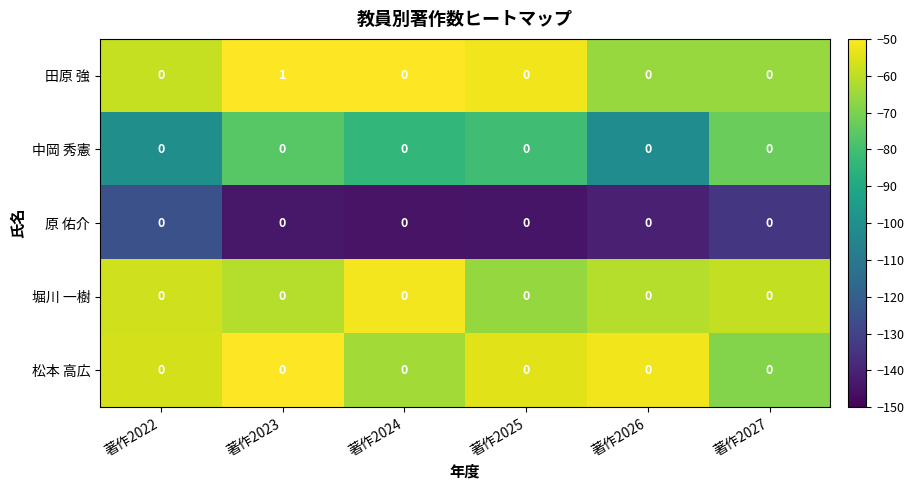

Which series has the largest range (max minus min)?

田原 強